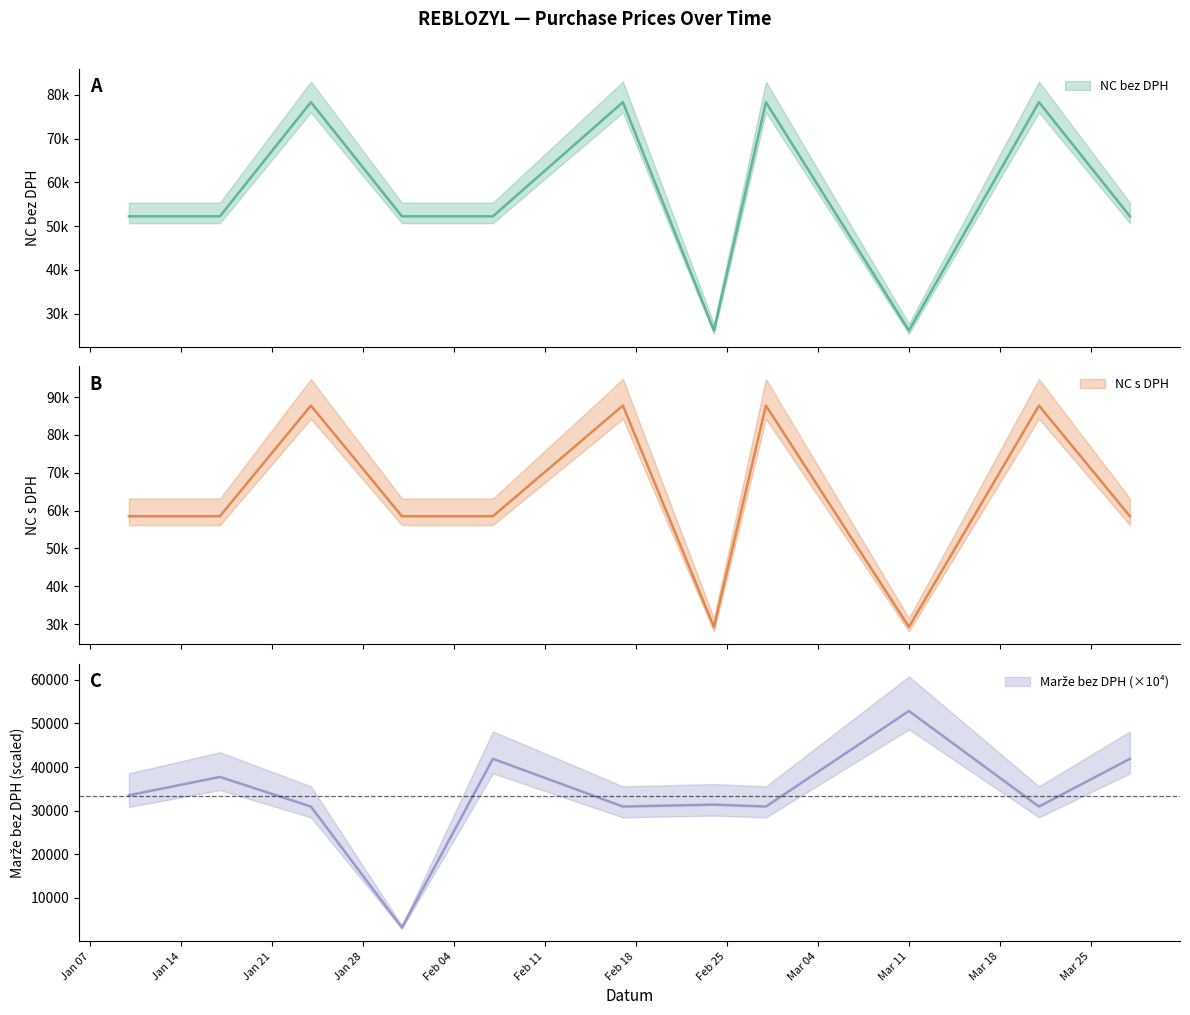

True or false: Marze bez DPH and NC bez DPH intersect in this chart.

False